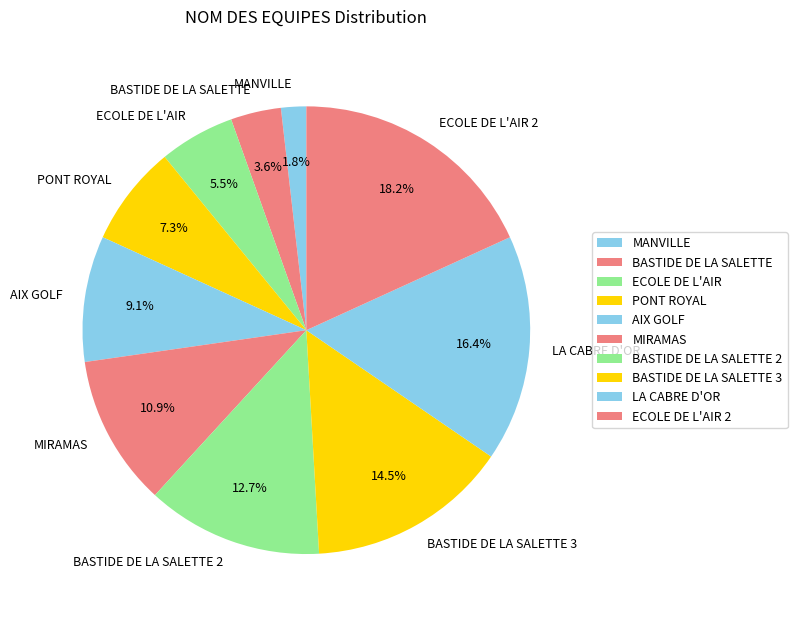

Does AIX GOLF account for over 50% of the chart?

No